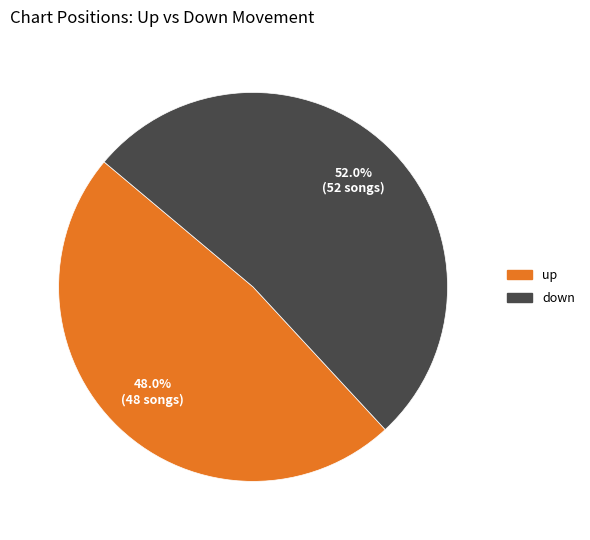

To the nearest percent, what is the average slice percentage?

50%